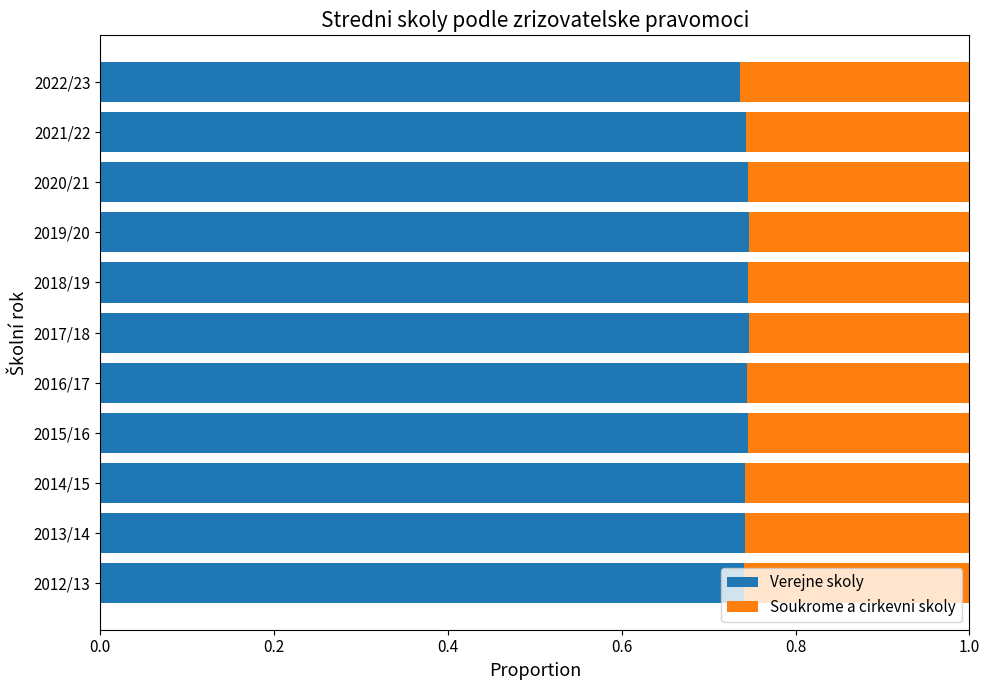

What is the total value across all series at 2019/20?

1.0